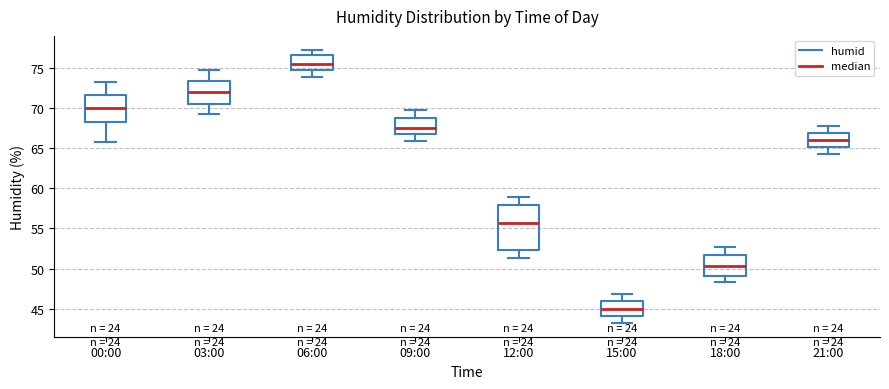

Reading left to right, transcribe this box plot: for each box, give where its median line is, the range the box spans, and where its two whiskers end, as read against the y-axis. The values are not printed on the chart, so give them approximately, as read against the axis.

00:00: median 70.0, box 68.5 to 71.5, whiskers 66.0 to 73.0
03:00: median 72.0, box 70.5 to 73.5, whiskers 69.5 to 75.0
06:00: median 75.5, box 75.0 to 76.5, whiskers 74.0 to 77.5
09:00: median 67.5, box 67.0 to 69.0, whiskers 66.0 to 70.0
12:00: median 55.5, box 52.5 to 58.0, whiskers 51.5 to 59.0
15:00: median 45.0, box 44.0 to 46.0, whiskers 43.0 to 47.0
18:00: median 50.5, box 49.0 to 51.5, whiskers 48.5 to 52.5
21:00: median 66.0, box 65.0 to 67.0, whiskers 64.5 to 68.0